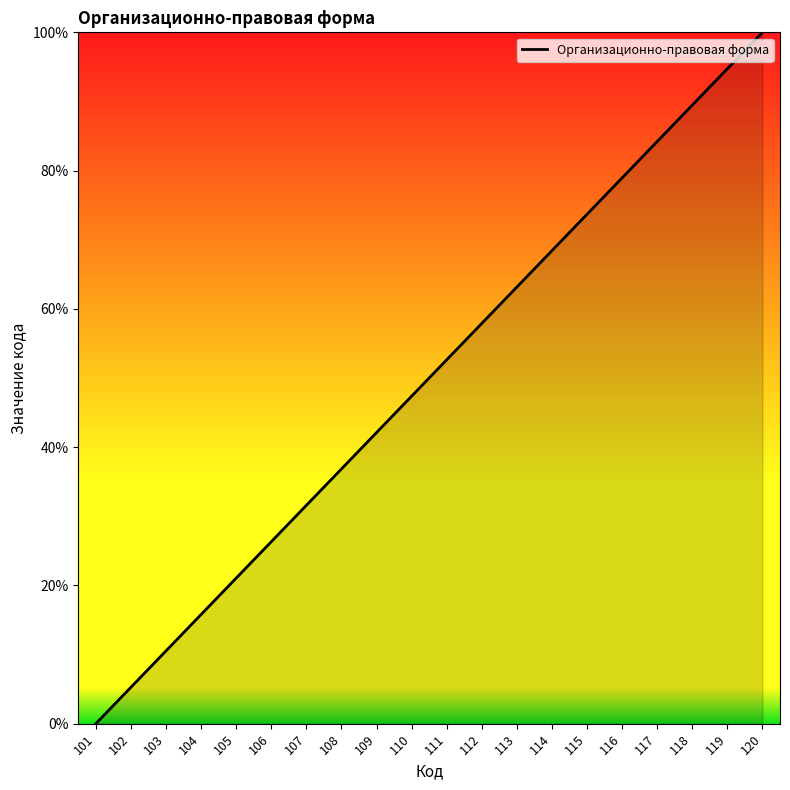

Reading left to right, transcribe all the data shown in this chart.

101=0.0	102=5.3	103=10.5	104=15.8	105=21.1	106=26.3	107=31.6	108=36.8	109=42.1	110=47.4	111=52.6	112=57.9	113=63.2	114=68.4	115=73.7	116=78.9	117=84.2	118=89.5	119=94.7	120=100.0